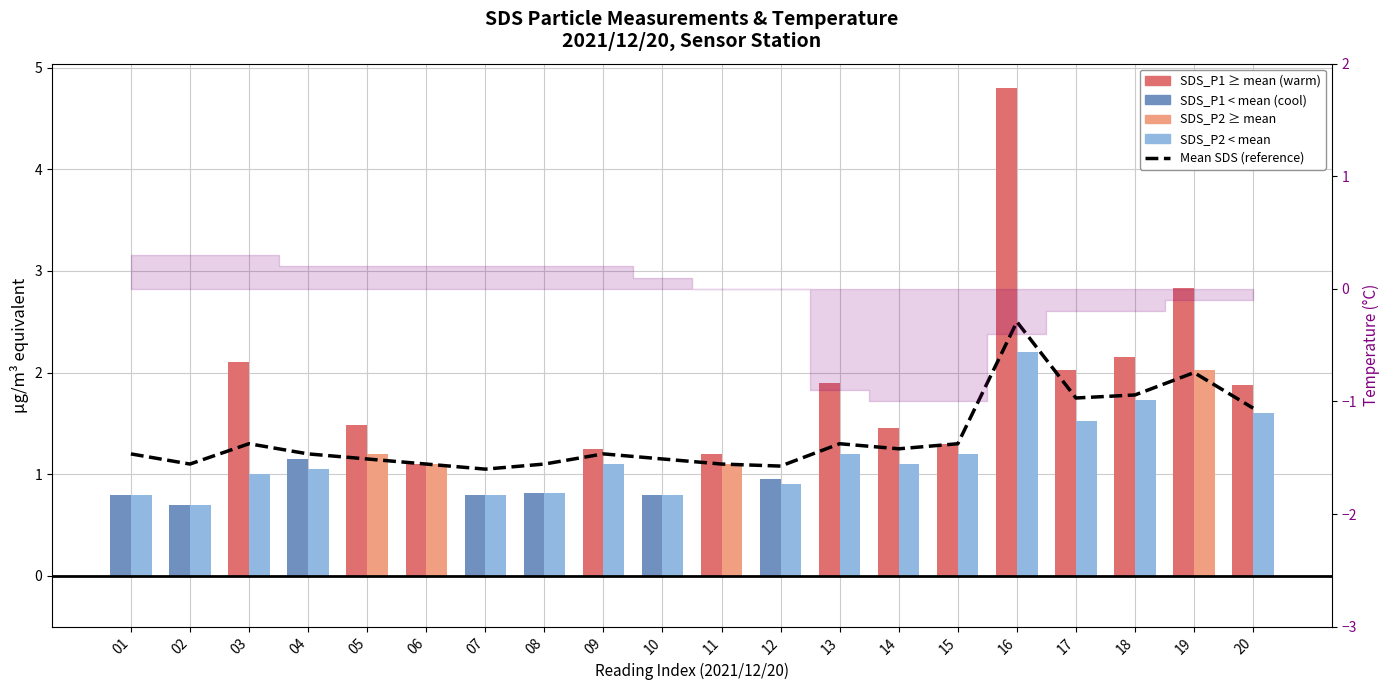

What value does the SDS_P1 series have at 12?

0.9